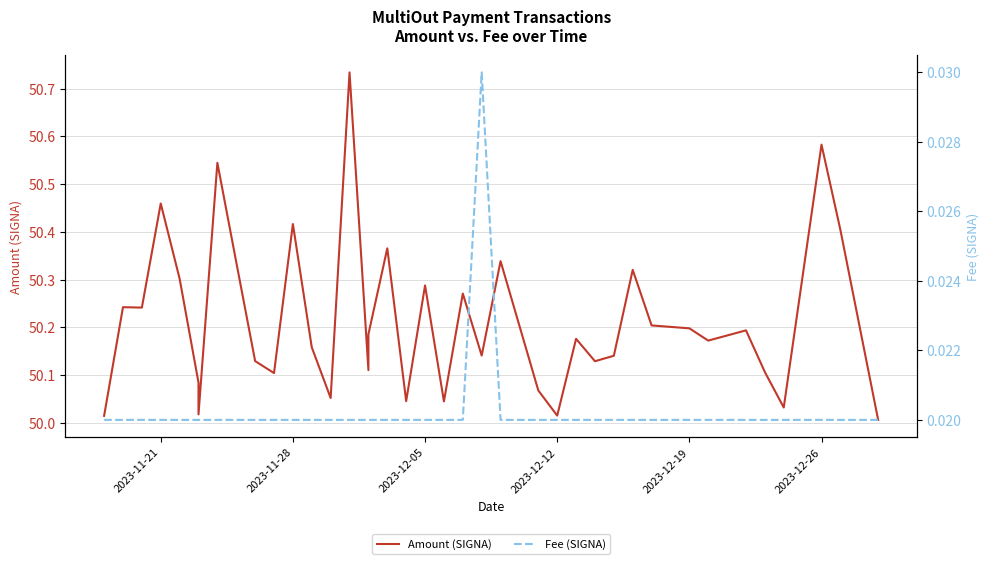

What is the average value of the Amount (SIGNA) series?

50.2